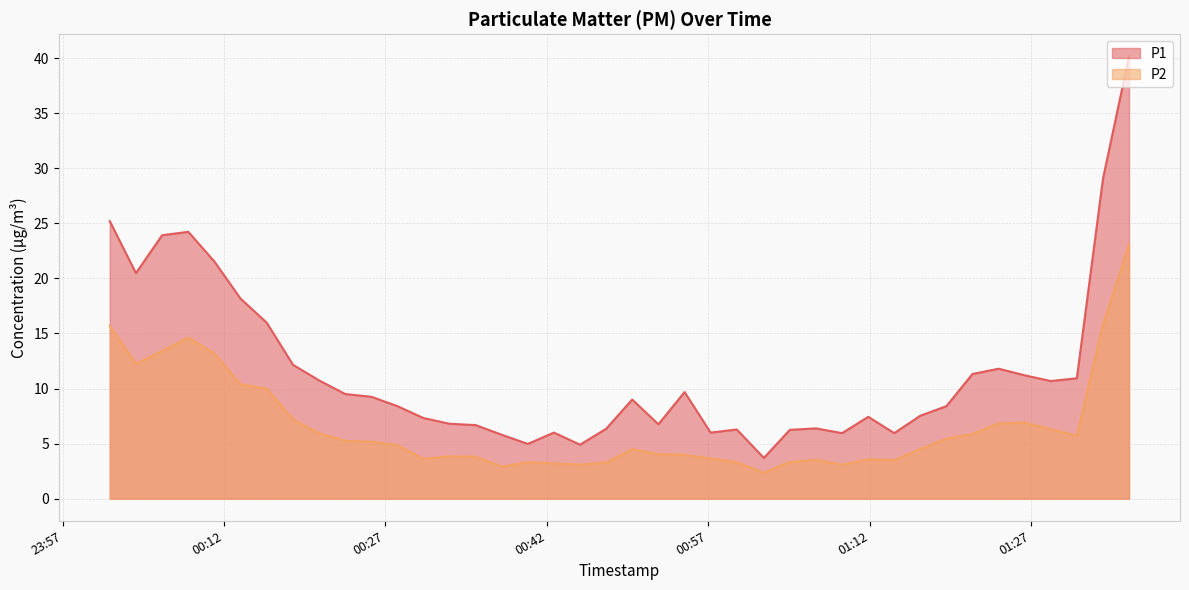

How many lines are shown in the chart?

2